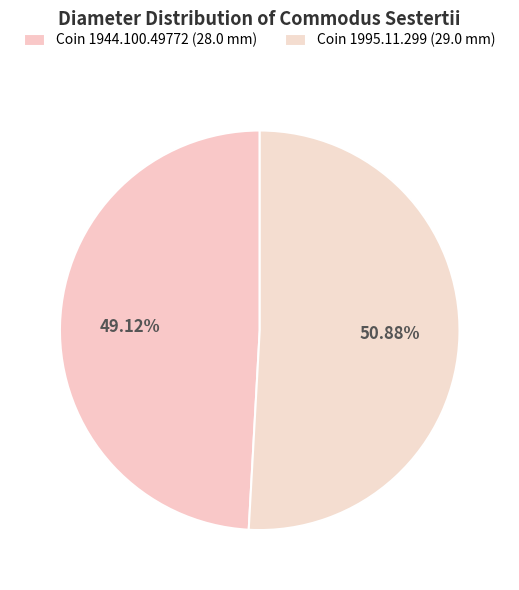

Count the number of slices in the pie.

2